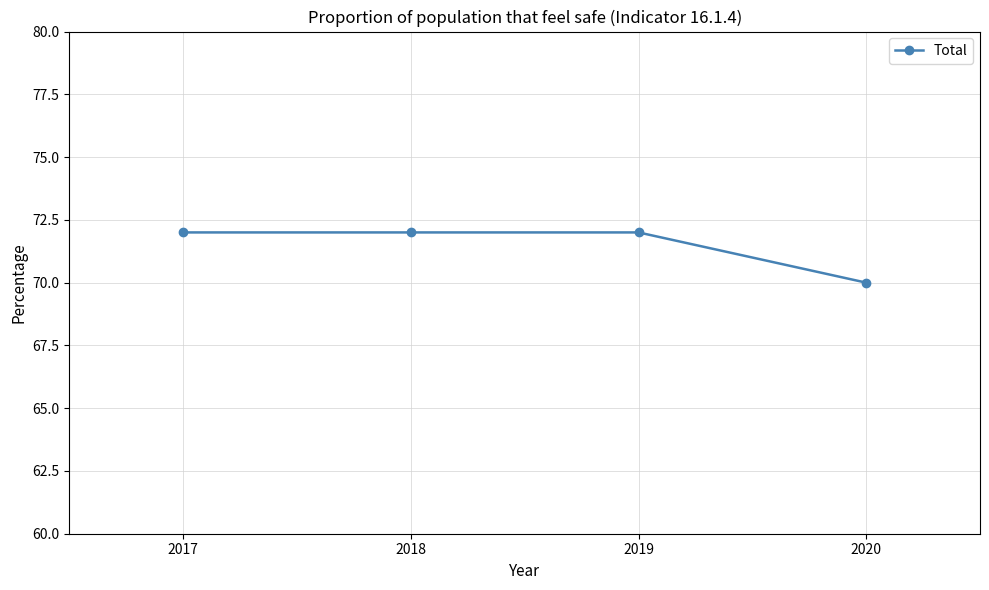

Count the number of categories in the chart.

4